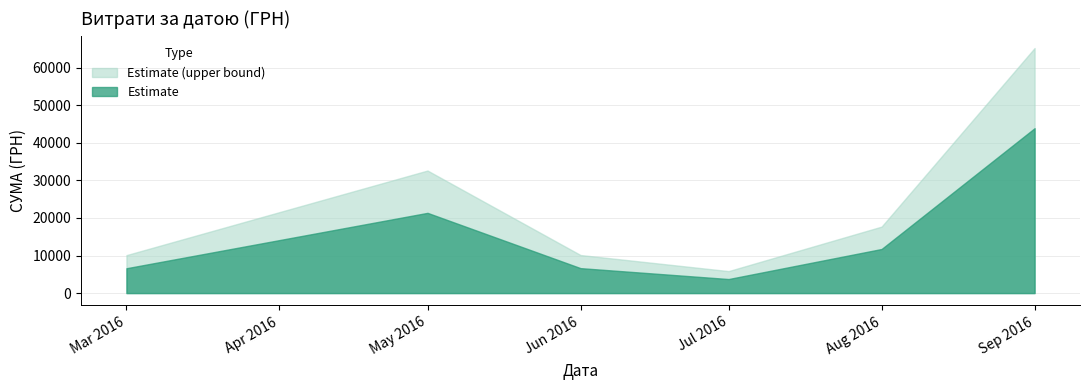

Where is Estimate nearest to the value 23805?

May 2016